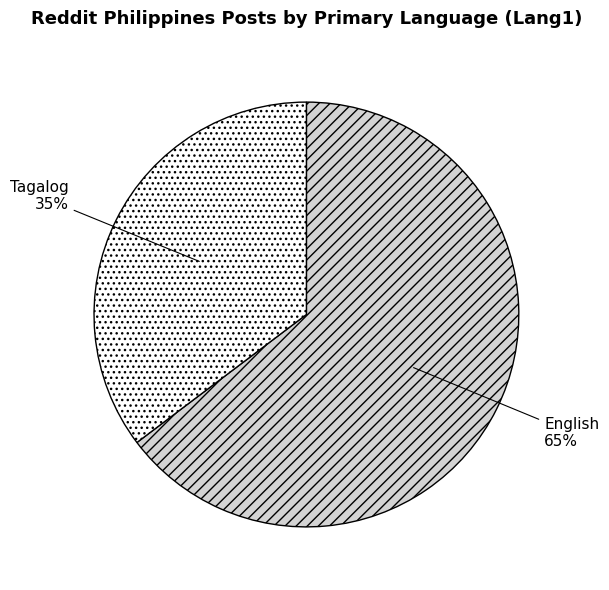

Is it true that English is 65% of the pie?

True